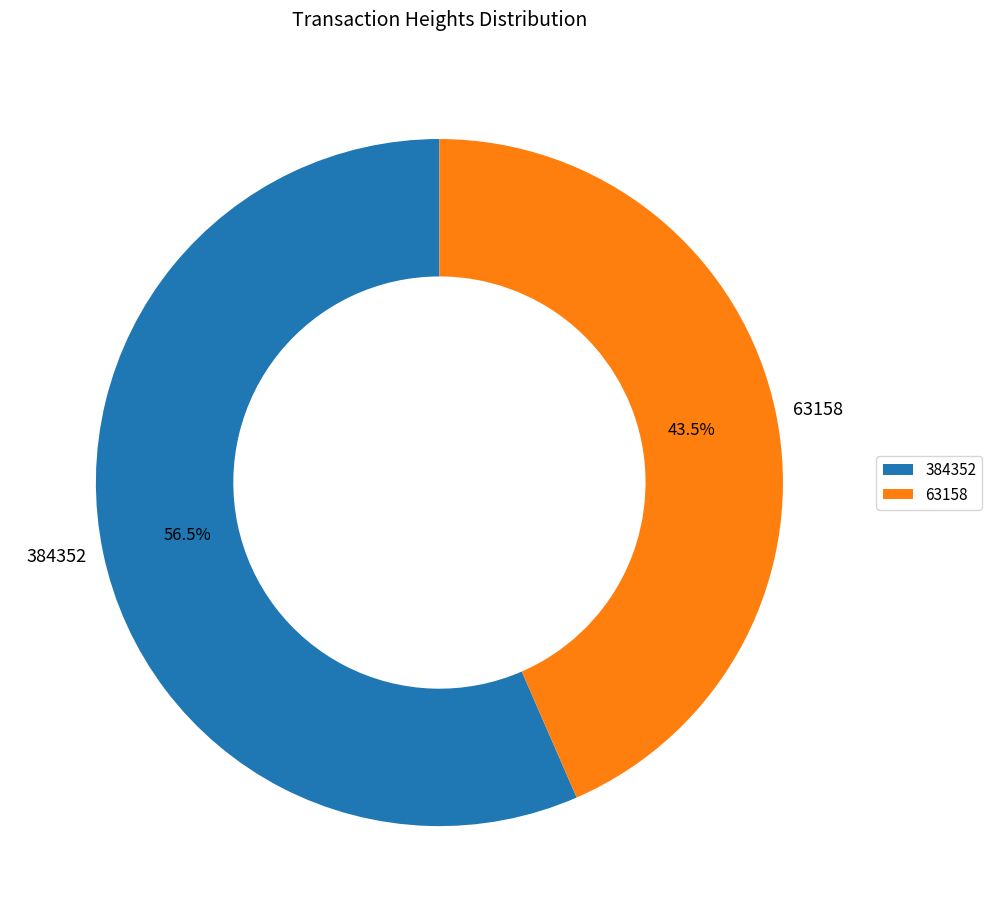

Rank the categories by value from highest to lowest.

384352, 63158